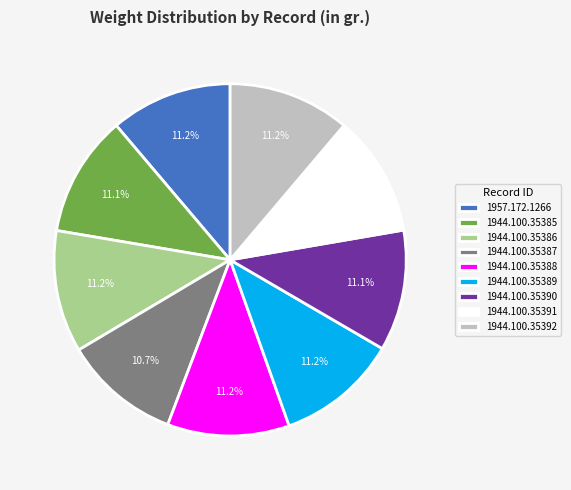

What is the ratio of the value at 1957.172.1266 to the value at 1944.100.35386?

1.0